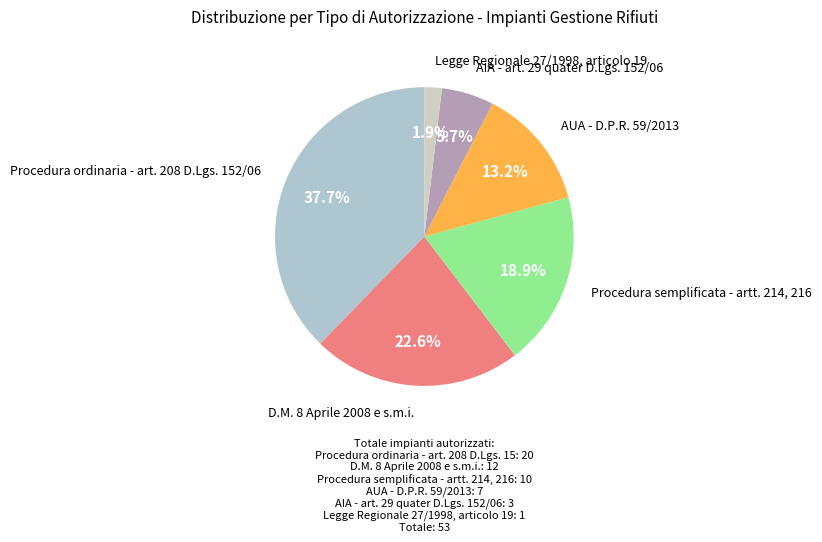

What is the smallest slice in the pie chart?

Legge Regionale 27/1998, articolo 19